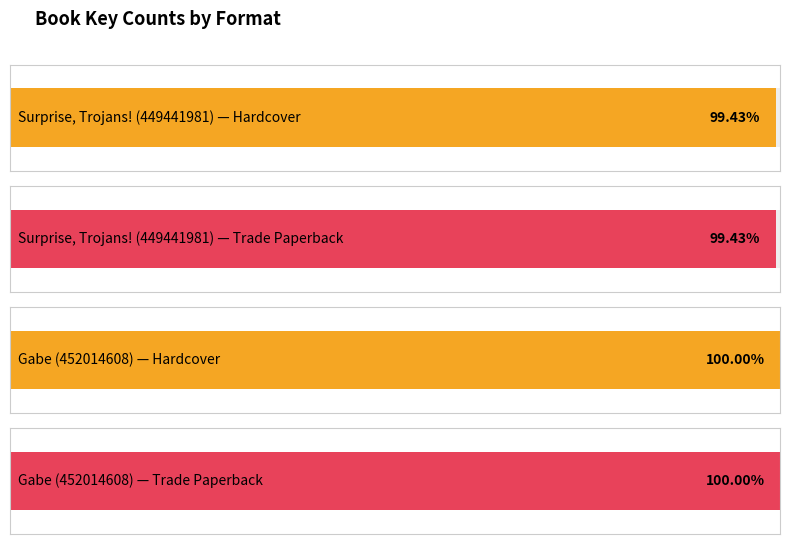

Where is the data nearest to the value 450728294?

Hardcover